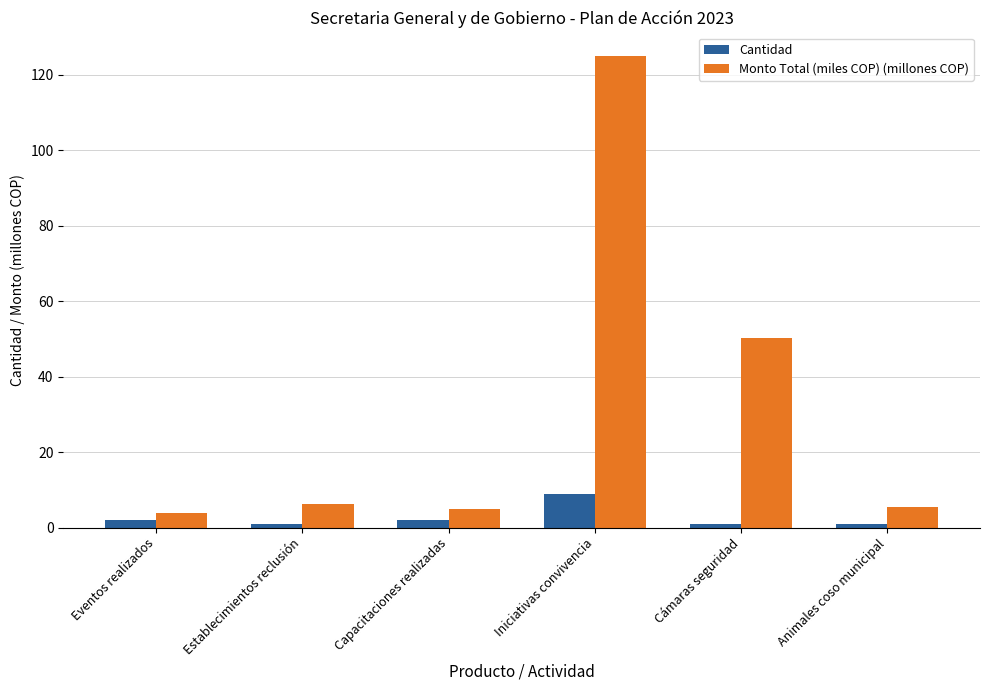

Is it true that Monto Total (miles COP) (millones COP) equals 50.2 at Cámaras seguridad?

True